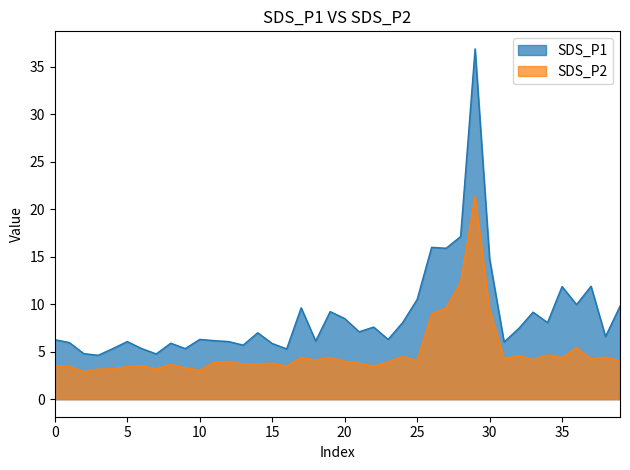

True or false: SDS_P2 and SDS_P1 cross at least once.

False